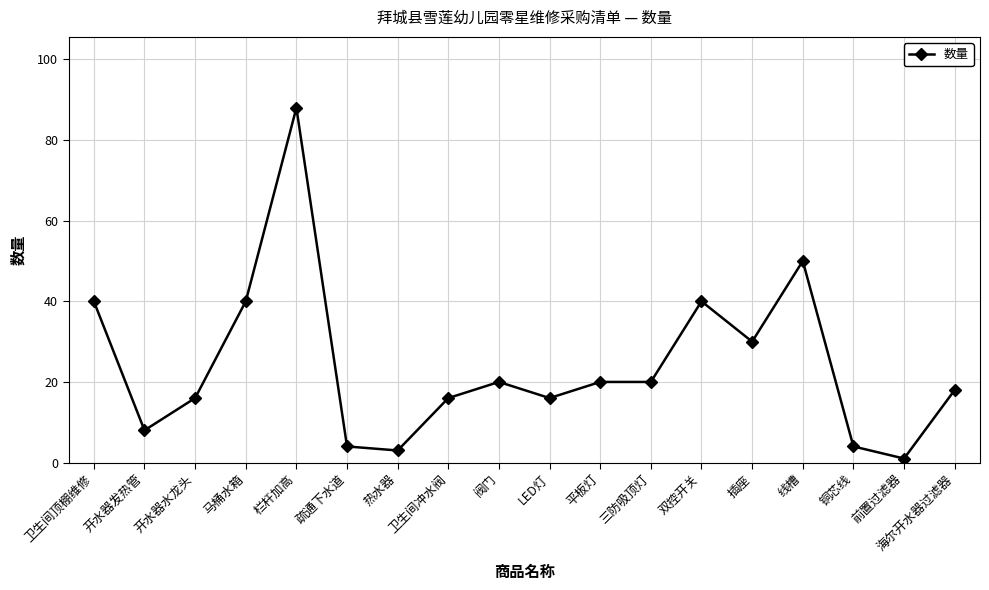

Which has a higher value, 插座 or 阀门?

插座